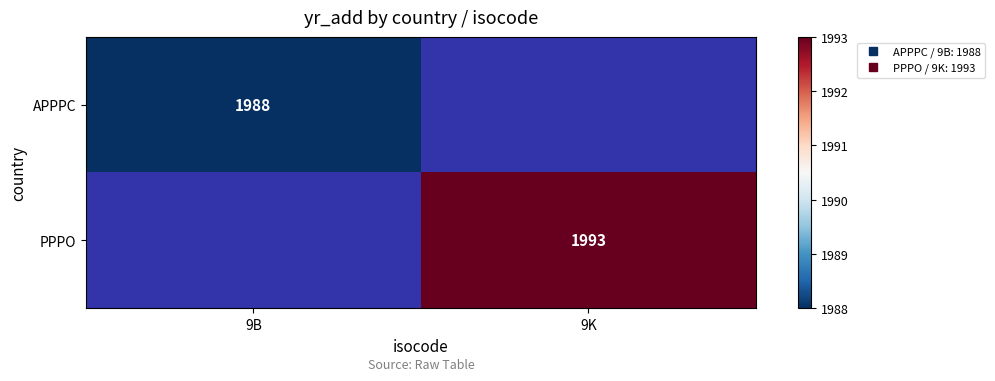

What is the greatest value displayed?

1993.0